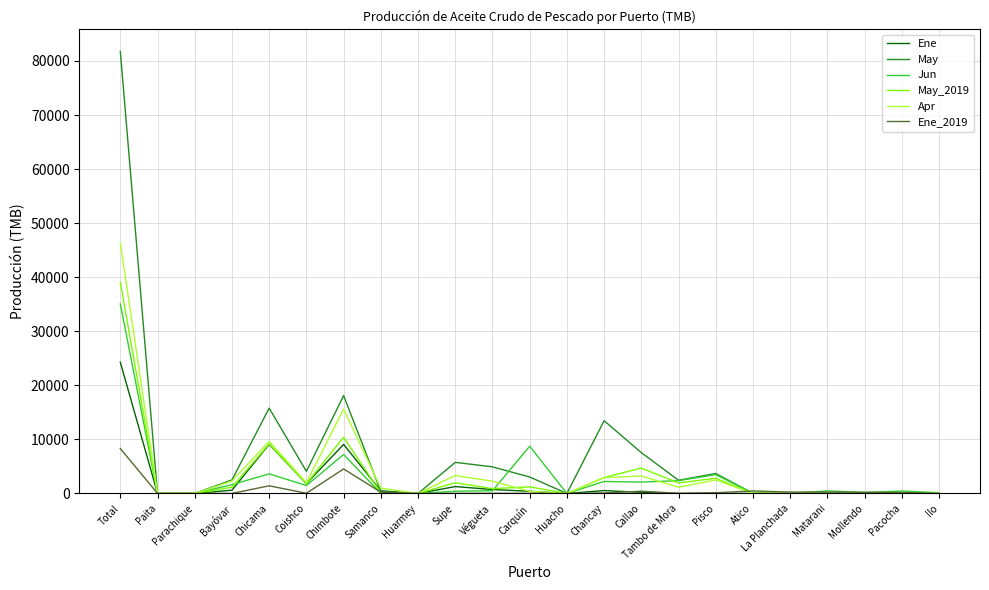

At which category is the sum across all series the highest?

Total